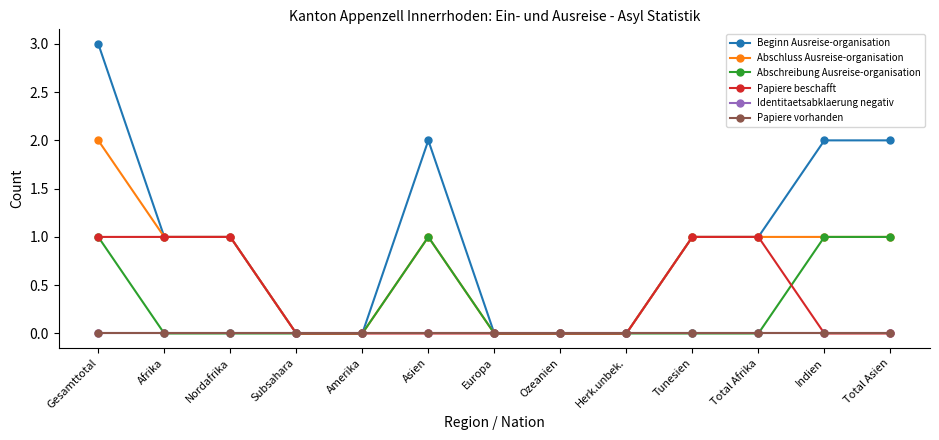

Is this an area chart (filled region under the line)?

No